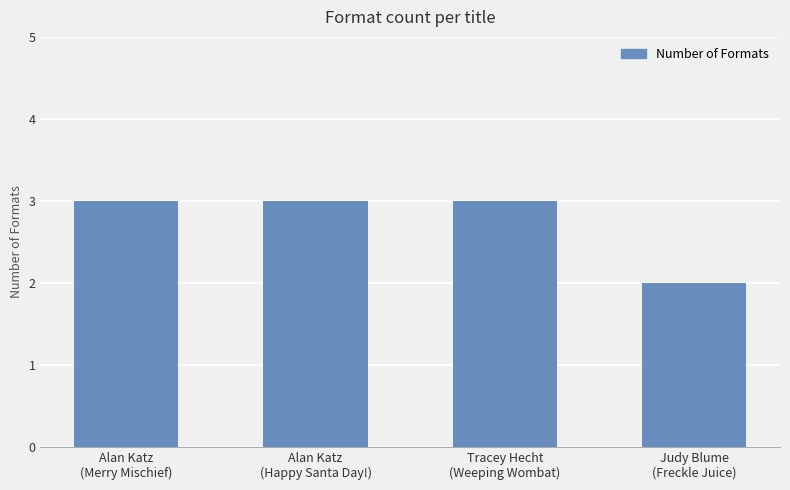

At which category does the chart reach its minimum across all series?

Judy Blume
(Freckle Juice)